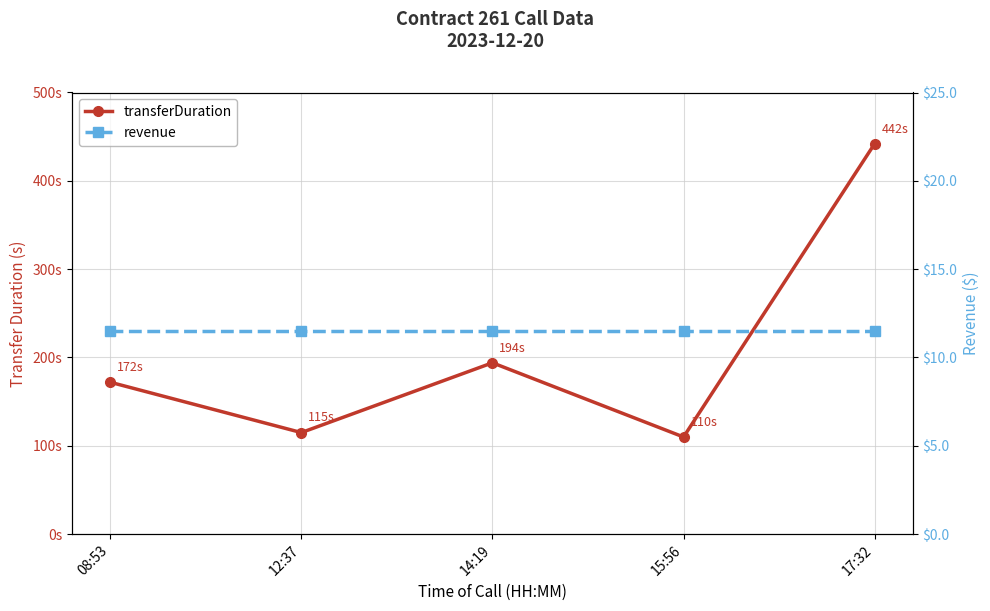

What is the spread (max minus min) of values at 14:19?

182.5